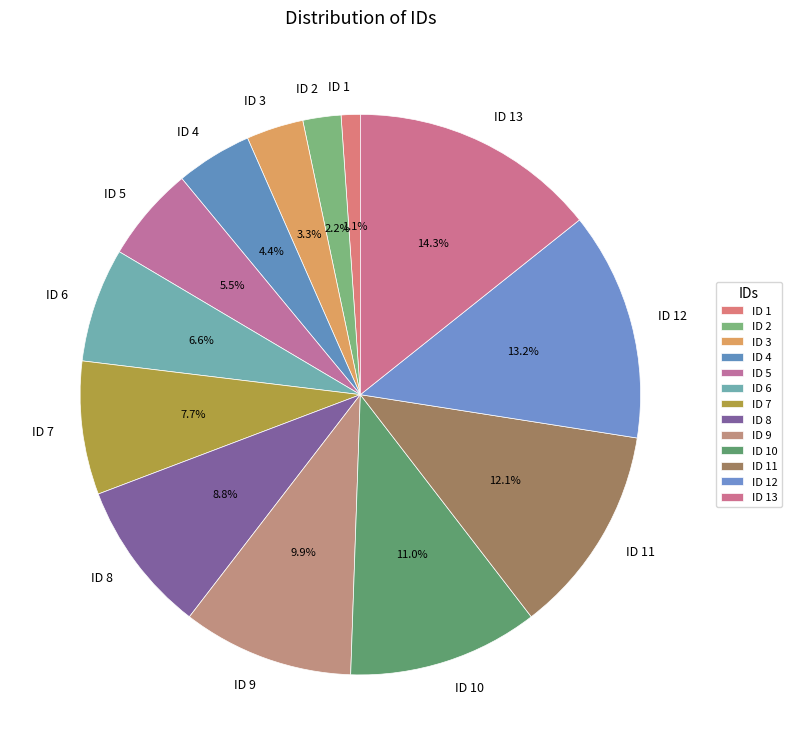

What is the ratio of the value at ID 6 to the value at ID 5?

1.2